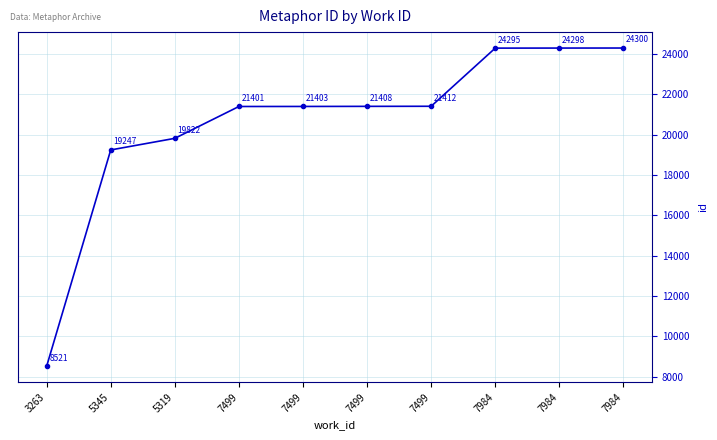

Between 5345 and 7499, which is larger?

7499